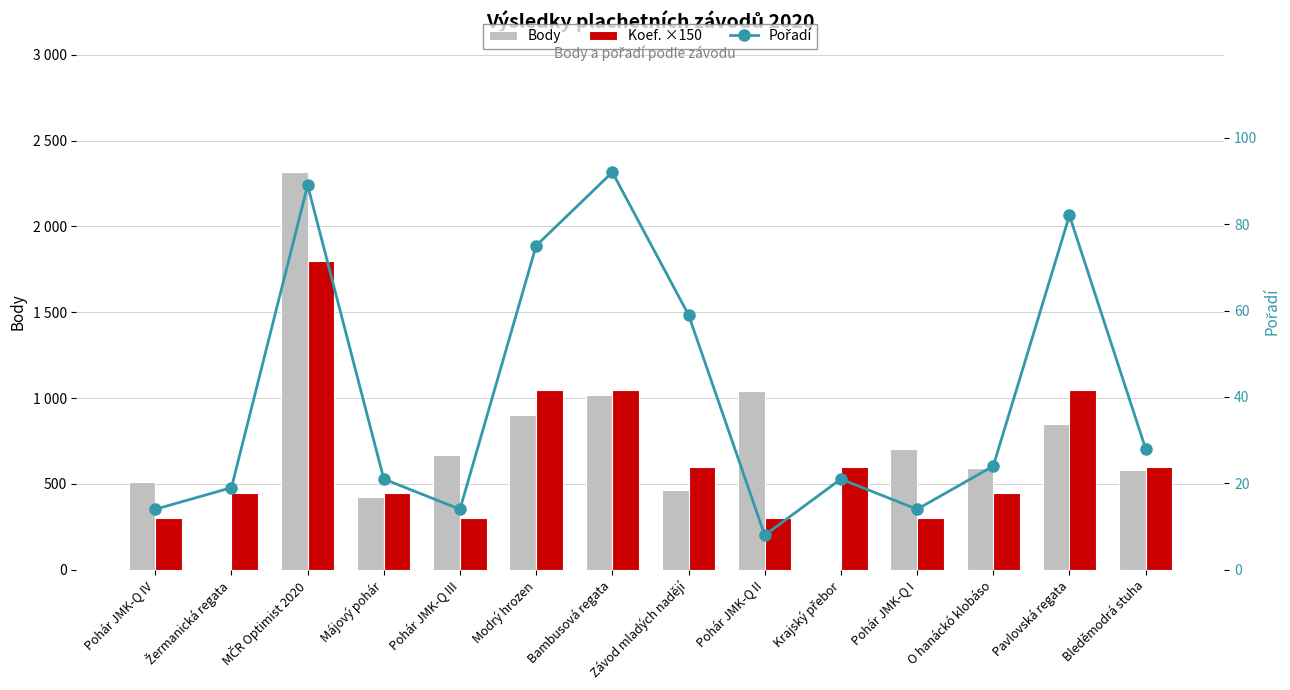

Is the value of Body at Krajský přebor greater than the value of Koef. ×150 at Májový pohár?

No